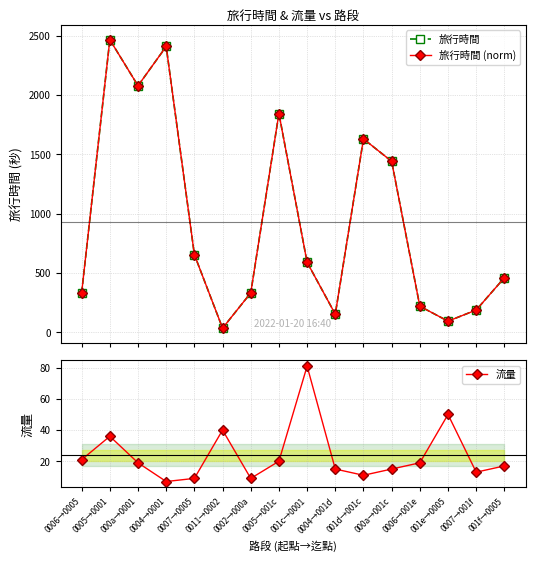

At how many categories does at least one series exceed 1396?

6